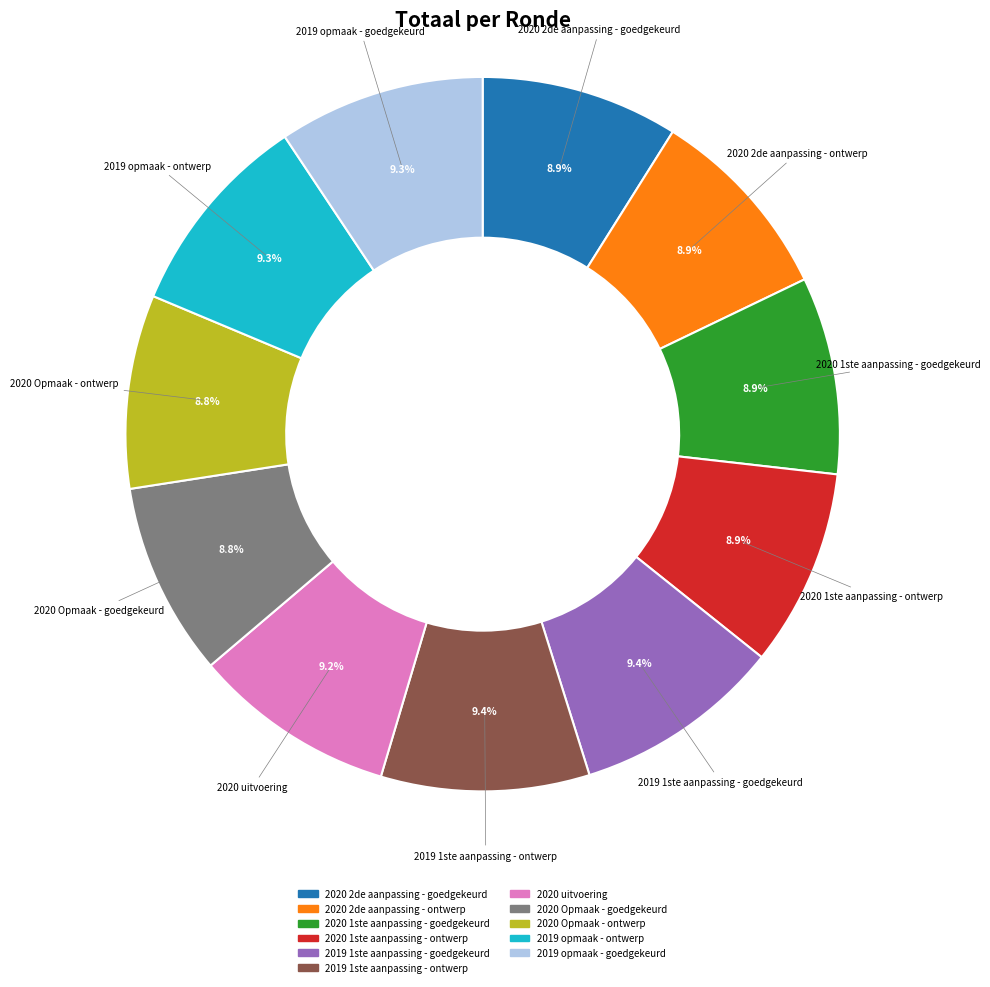

True or false: 2019 1ste aanpassing - goedgekeurd accounts for 9% of the total.

True